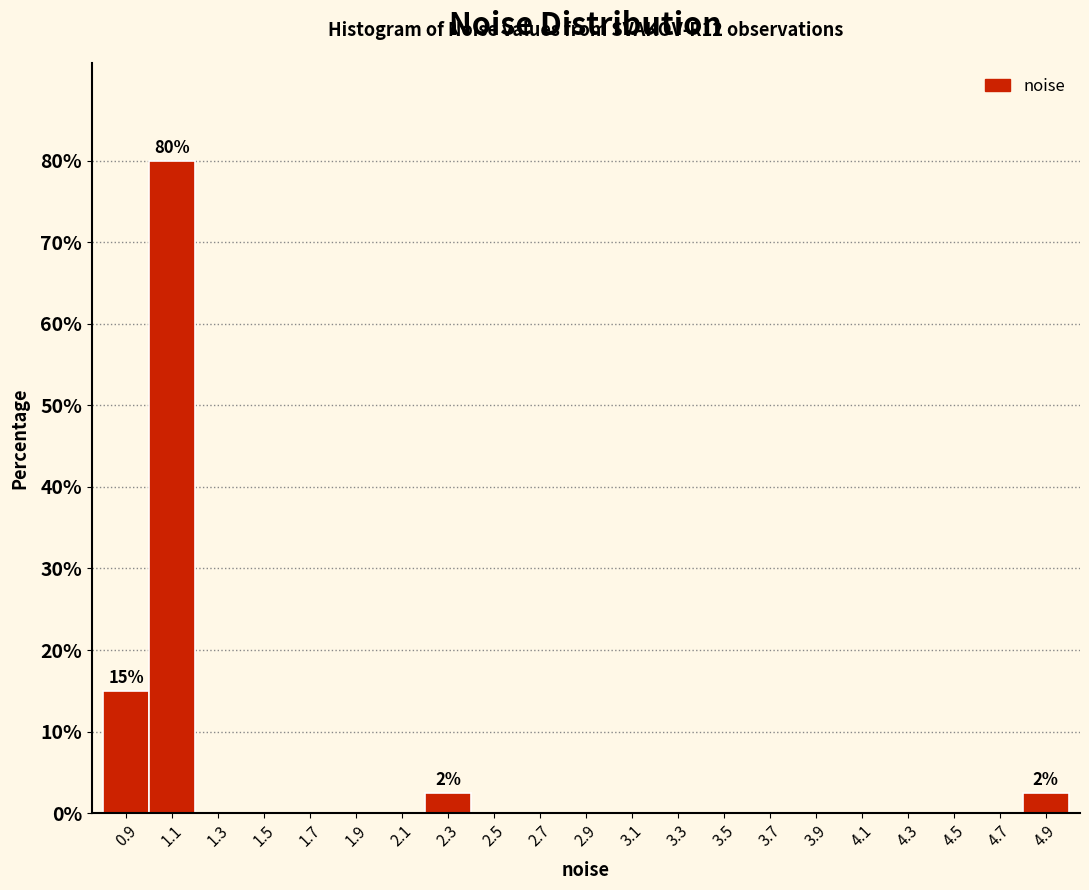

Over which range of the x-axis is the bar tallest?

1.0 to 1.2